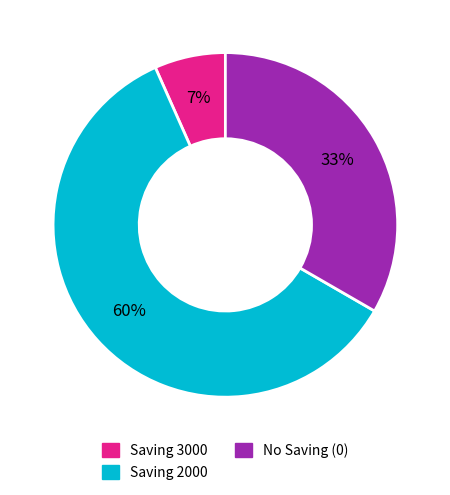

How many slices are in this pie chart?

3